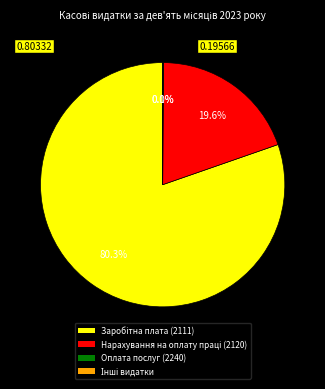

To the nearest percent, what is the average slice percentage?

25%